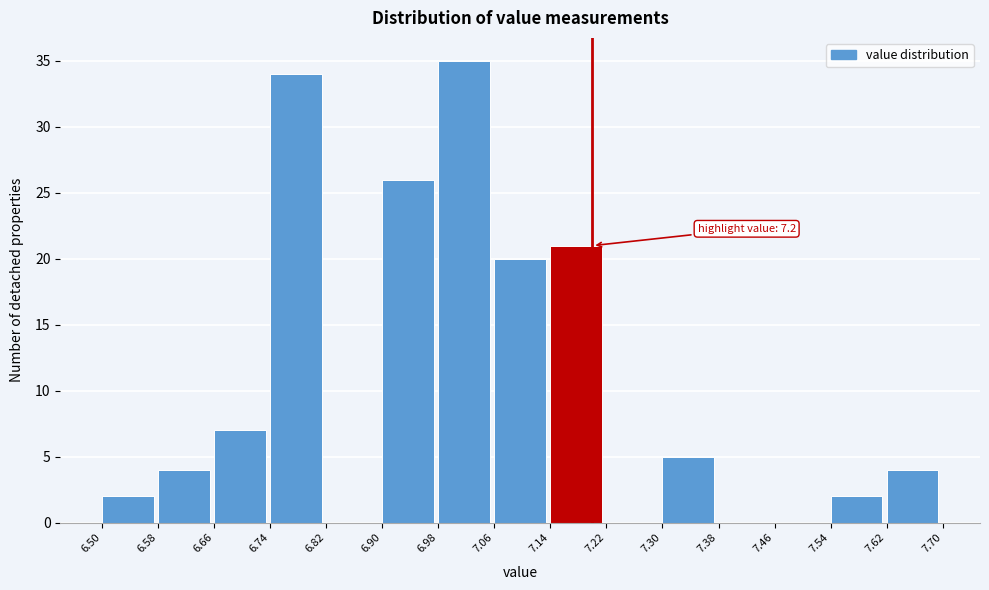

Over which range of the x-axis is the bar tallest?

6.98 to 7.06